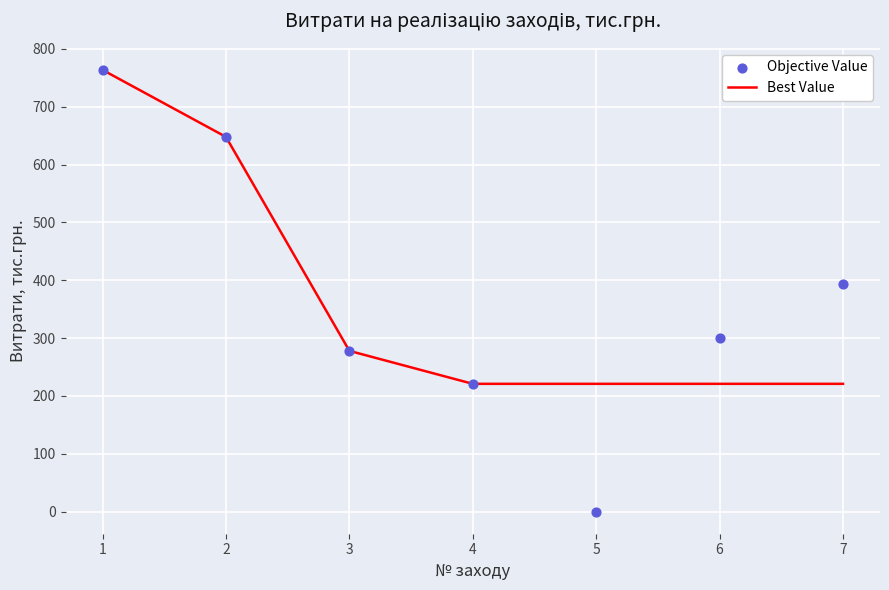

Which series has the widest spread of Y values?

Objective Value